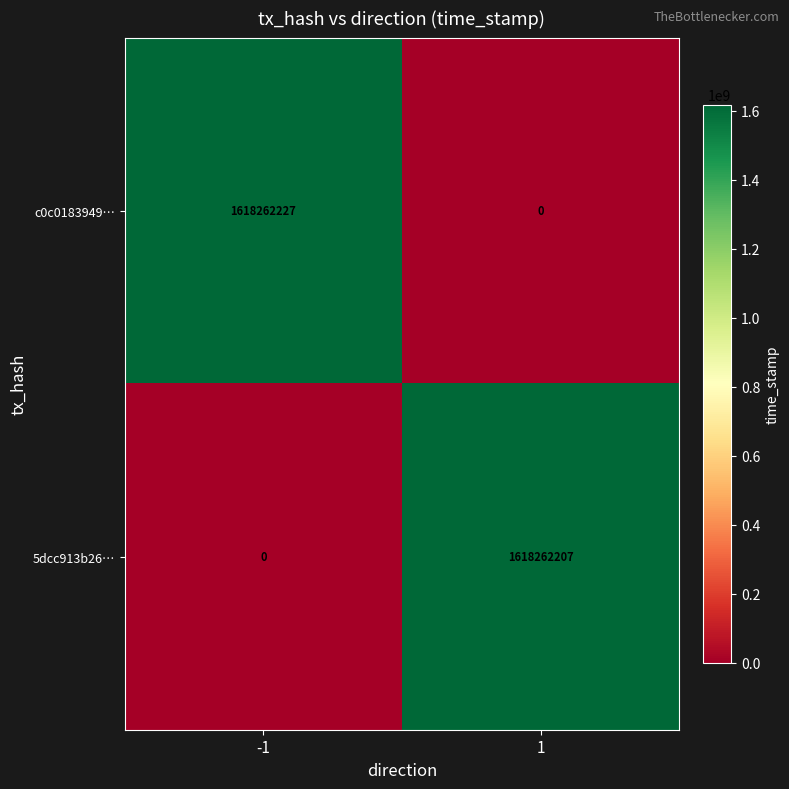

Which series has the largest total across all categories?

c0c0183949…